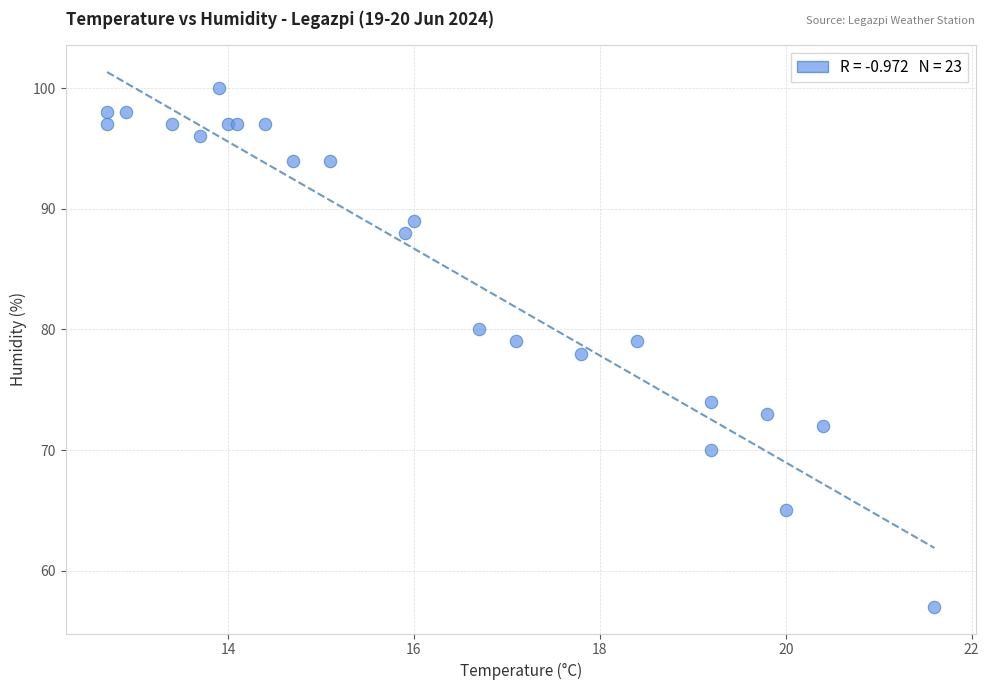

What is the range of Y values (max minus min)?

43